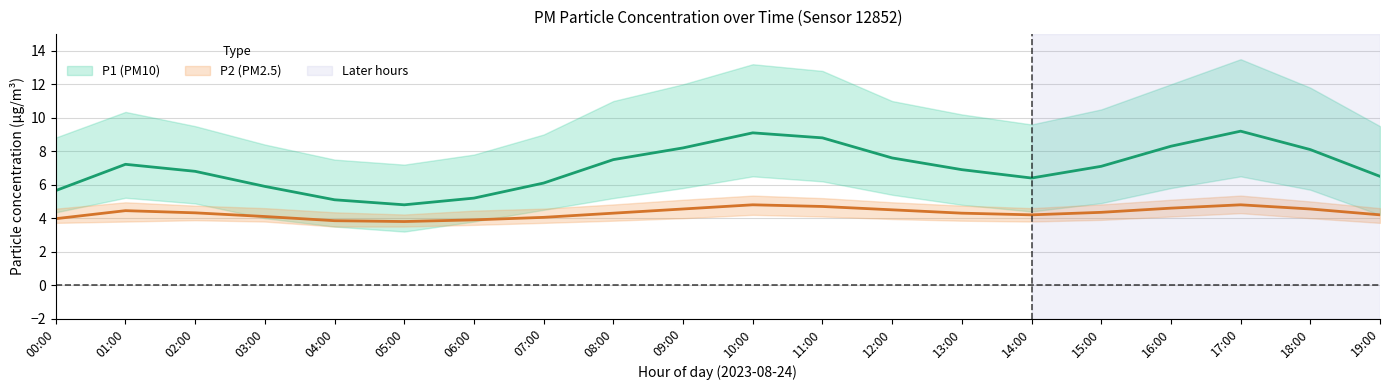

What is the label of the 20th point from the right?

00:00